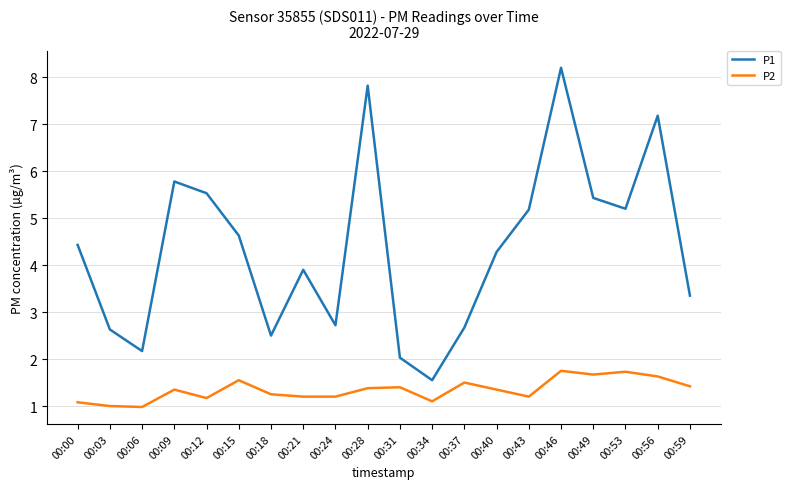

True or false: P2 and P1 intersect in this chart.

False